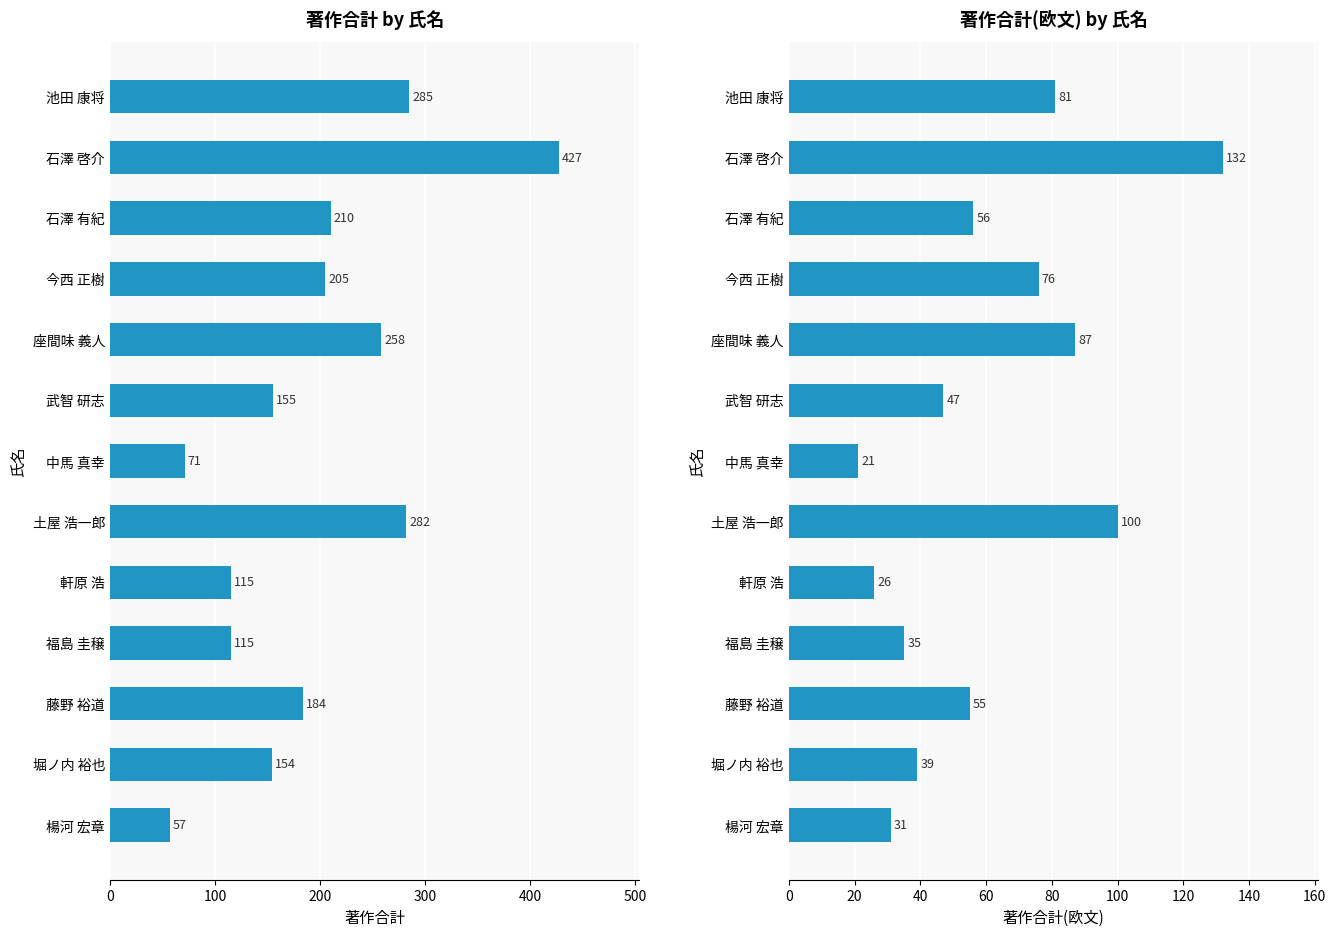

What is the value of the 著作合計 bar at the 3rd from the left?

210